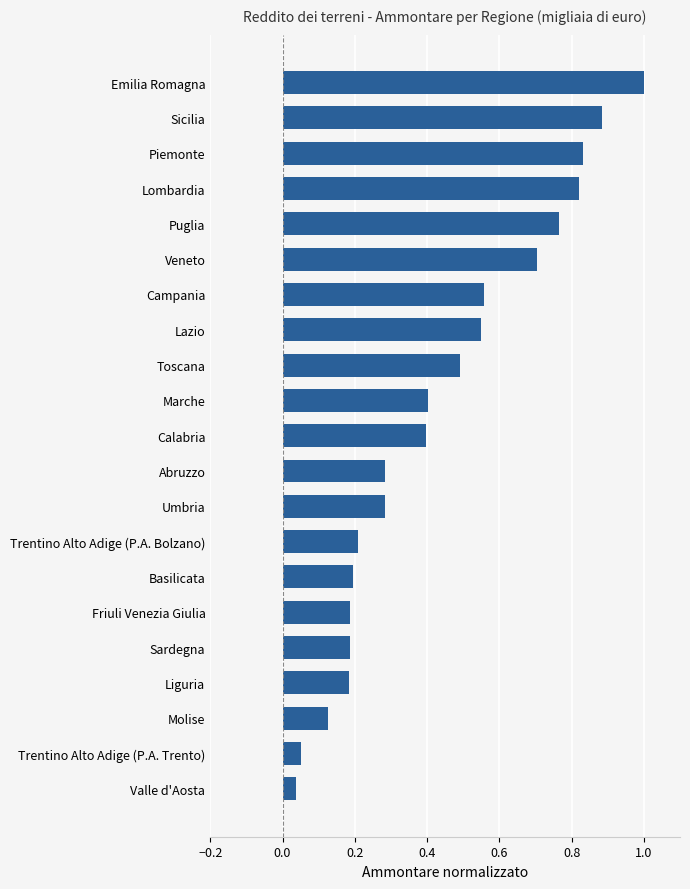

What is the approximate value at Marche?

0.4